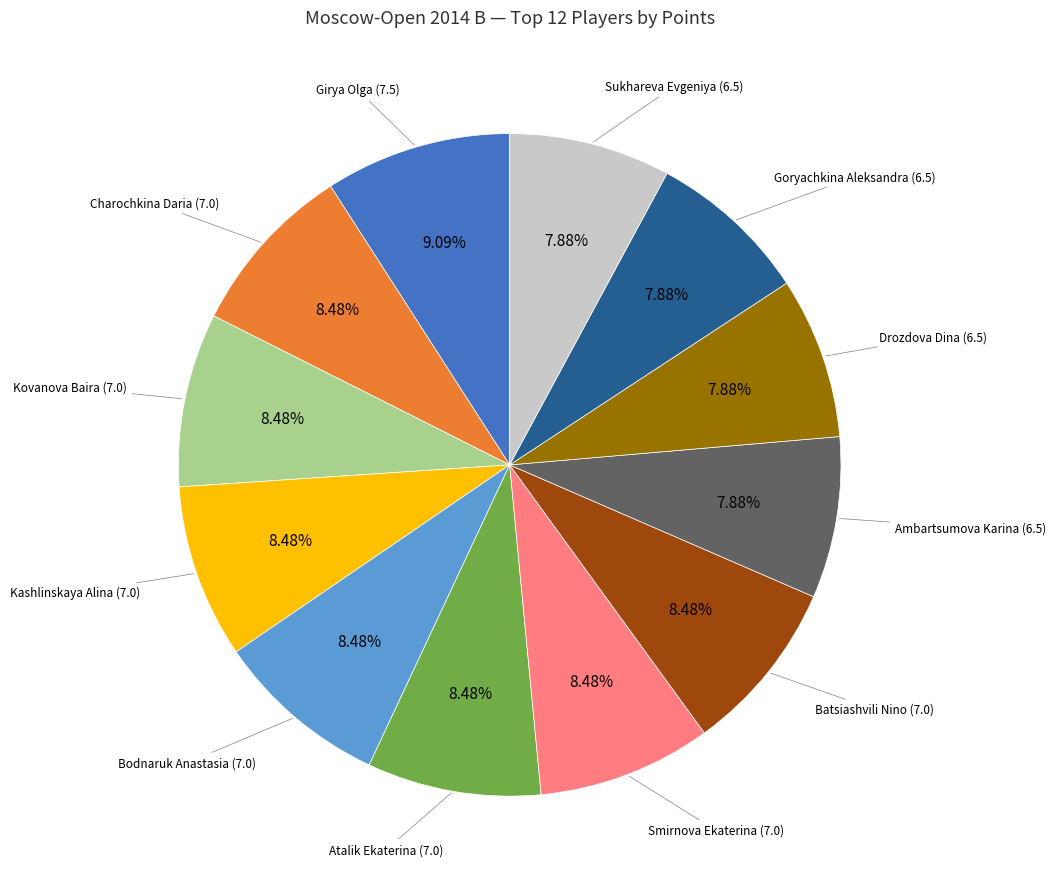

Is there a majority slice in this chart?

No